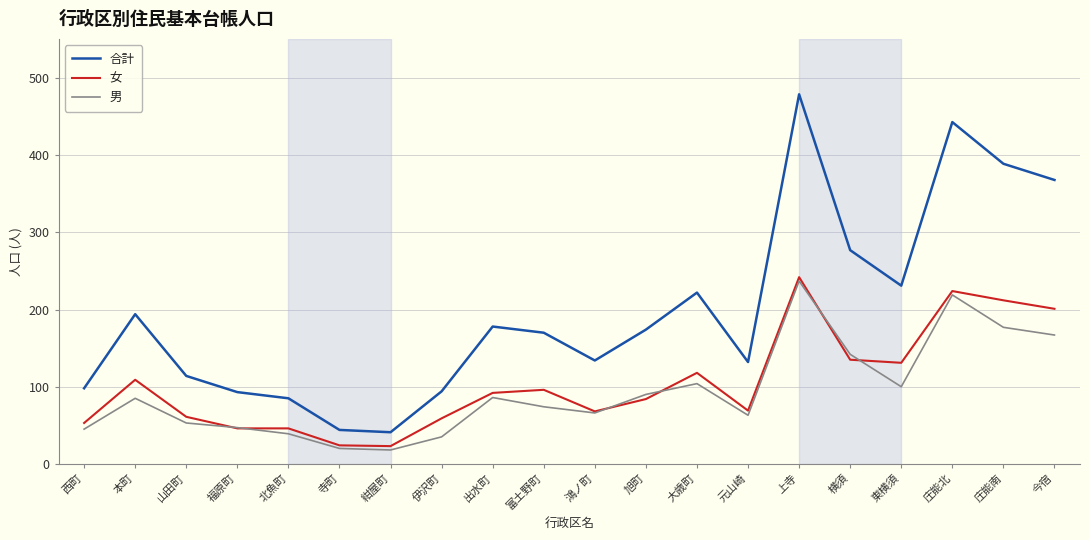

What is the highest value of the 男 series?

237